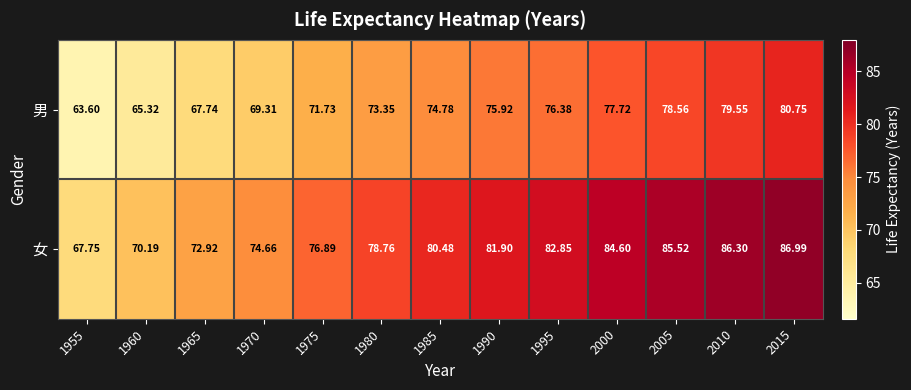

Rank the series at 1985 from highest to lowest value.

女, 男